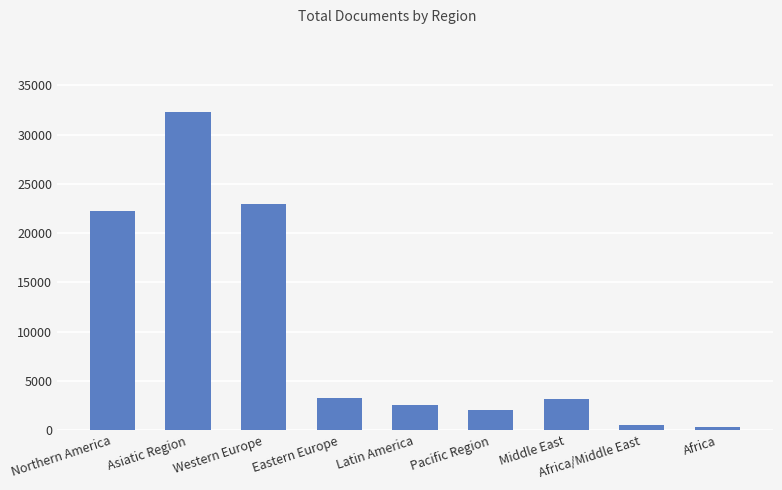

What is the sum of the values at Eastern Europe and Middle East?

6417